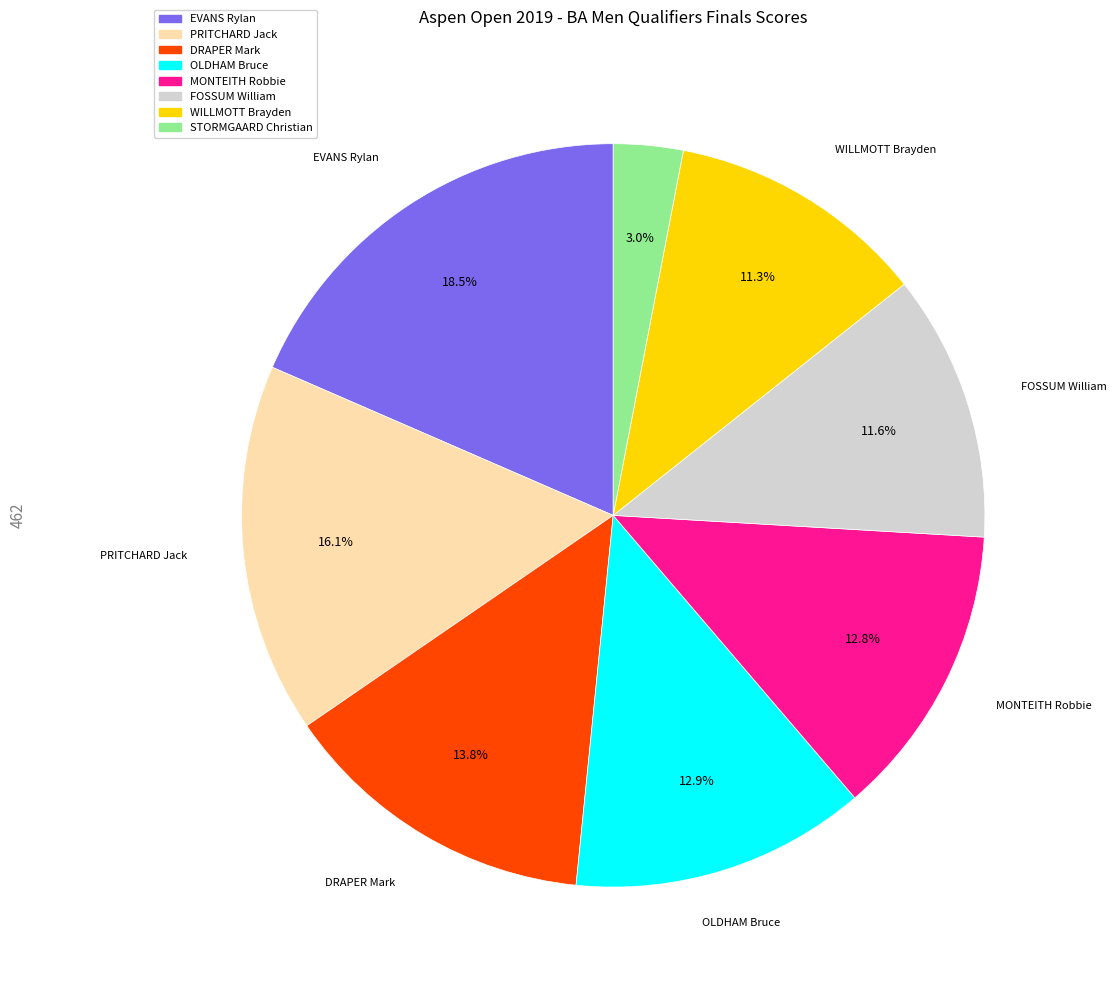

To the nearest percent, what portion does WILLMOTT Brayden represent?

11%